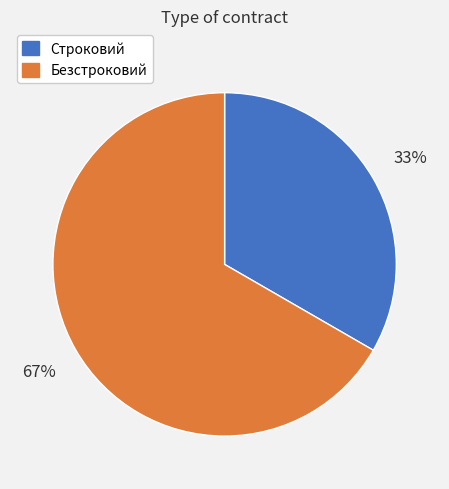

What is the largest slice in the pie chart?

Безстроковий